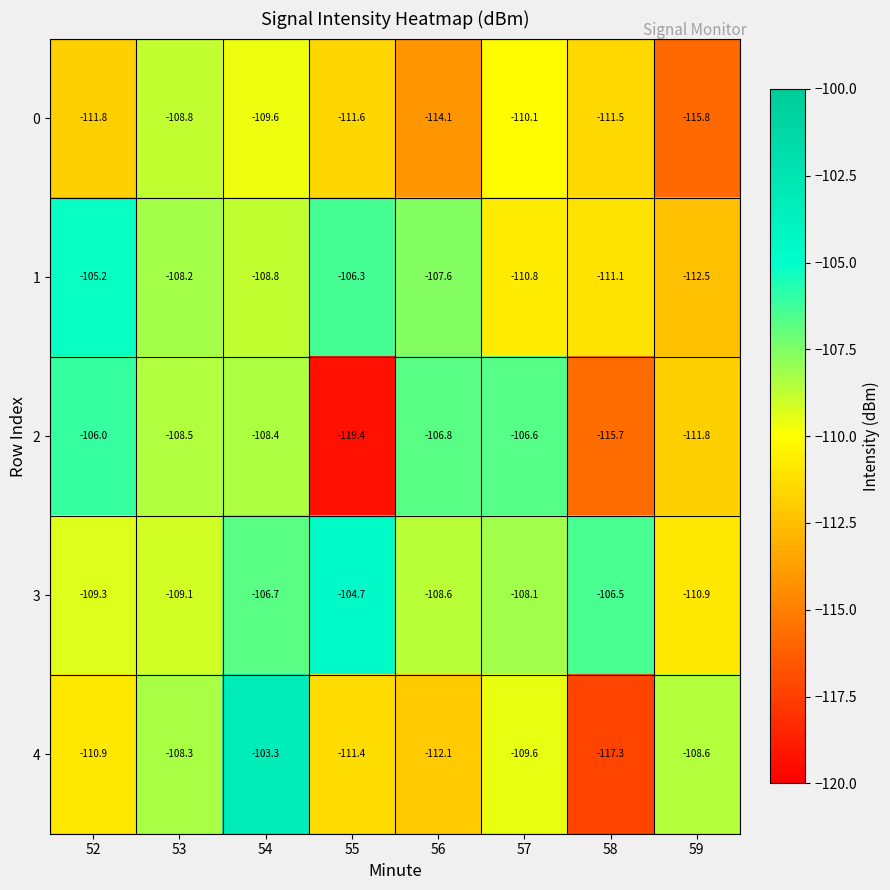

At which category is the sum across all series the highest?

54